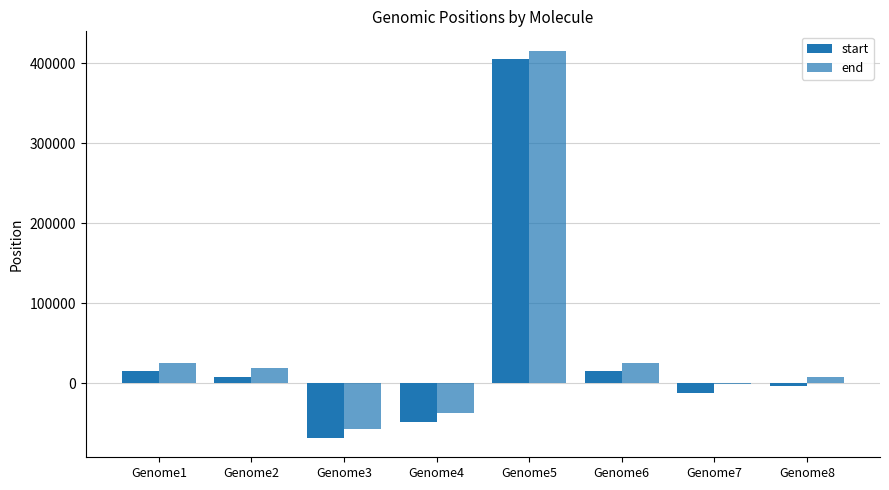

Reading left to right, transcribe all the data shown in this chart.

start: 15086	8345	-68040	-47614	404838	15226	-12043	-2645
end: 26027	19286	-57099	-36673	415779	26167	-1102	8296